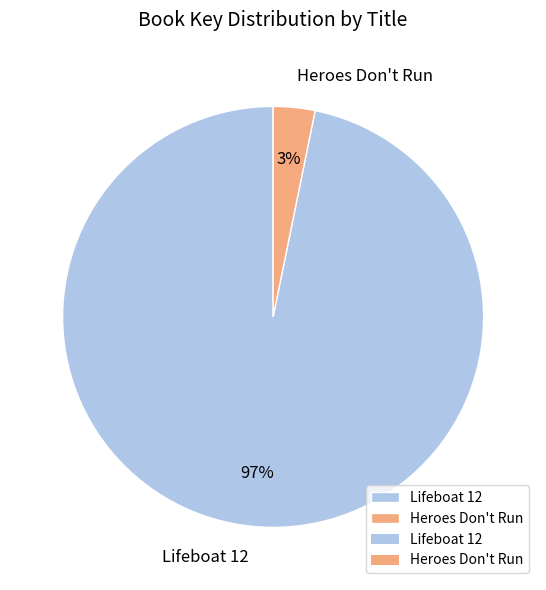

To the nearest percent, what is the average slice percentage?

50%